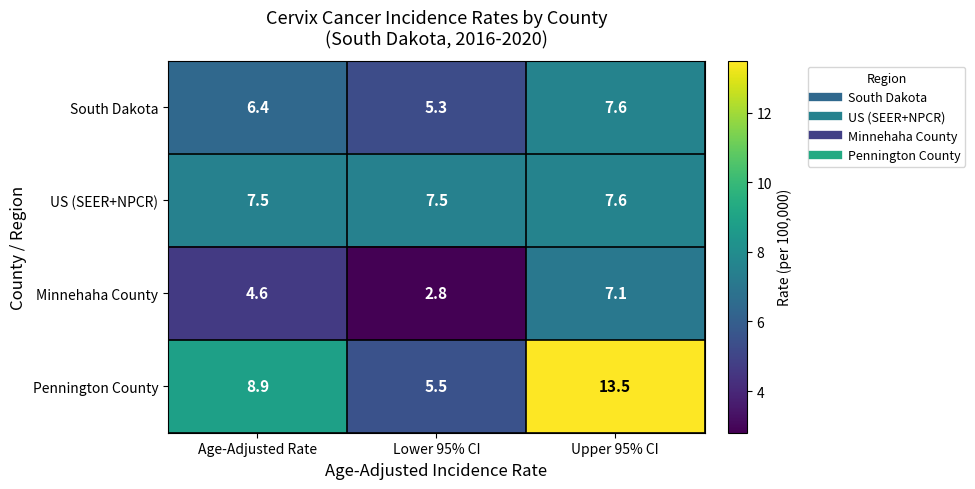

What value does the US (SEER+NPCR) series have at Lower 95% CI?

7.5